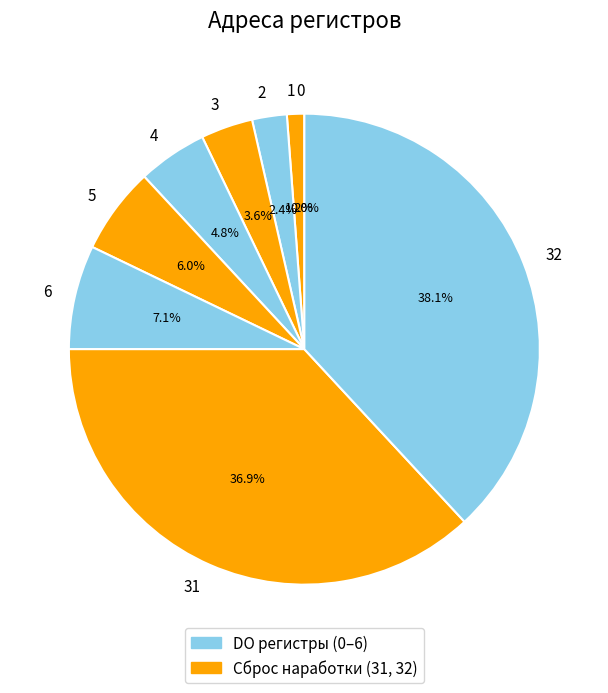

Is there any slice that represents more than half of the pie?

No